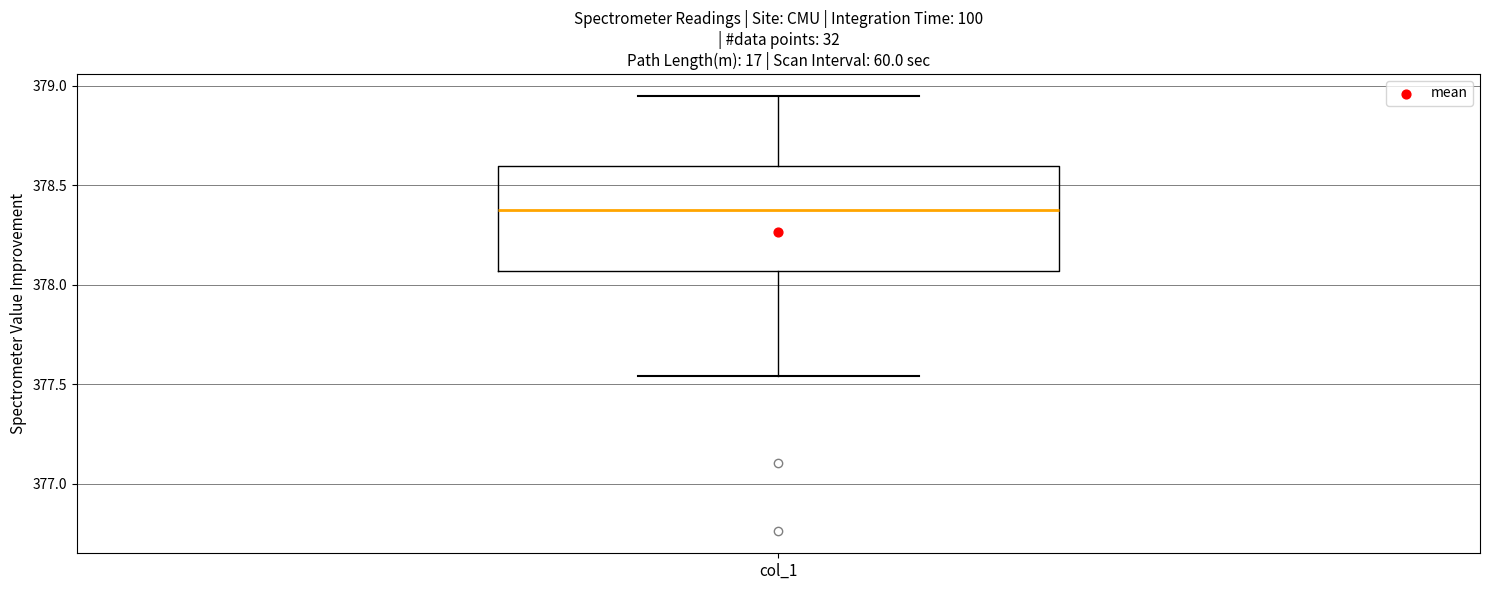

Where does the lower whisker of the box for col_1 end on the y-axis? The values are not printed on the chart, so give them approximately, as read against the axis.

377.55